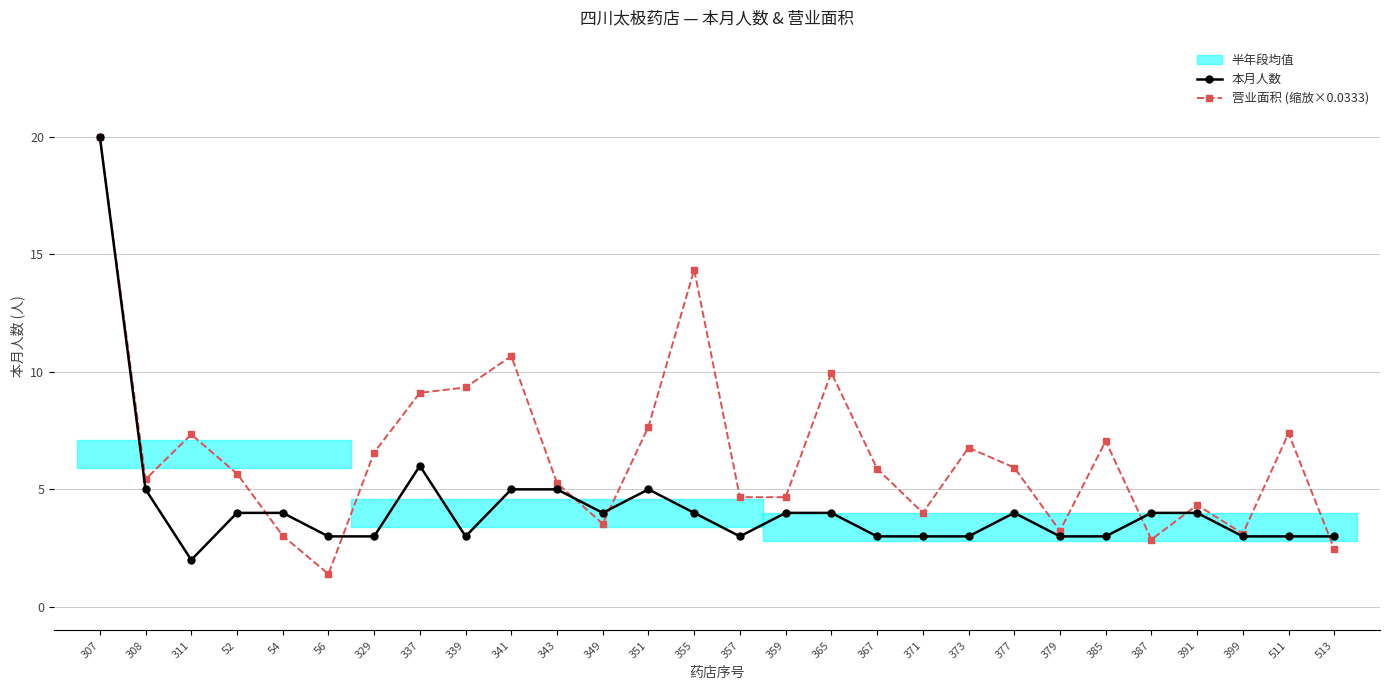

Where is 营业面积 (缩放×0.0333) nearest to the value 10?

365